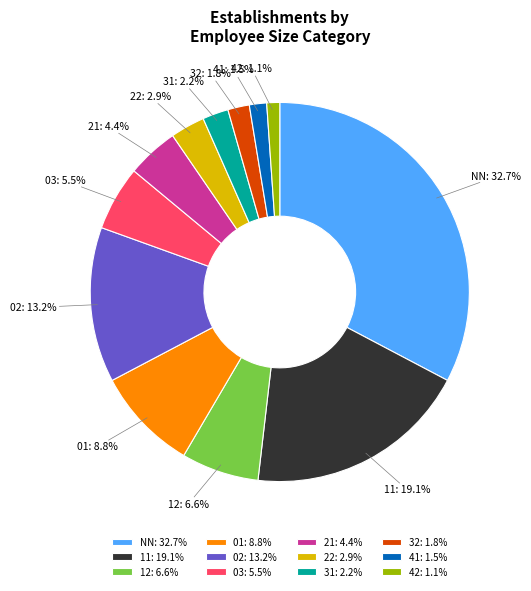

Does 42 account for over 50% of the chart?

No